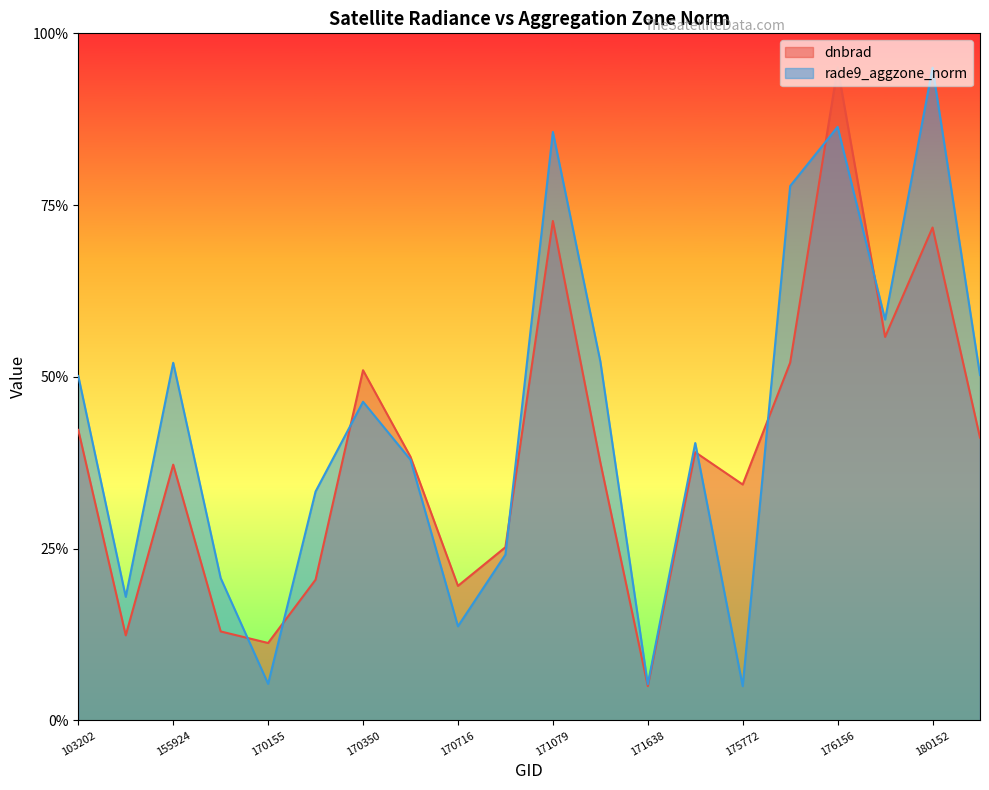

Where is the first local minimum for dnbrad?

155739